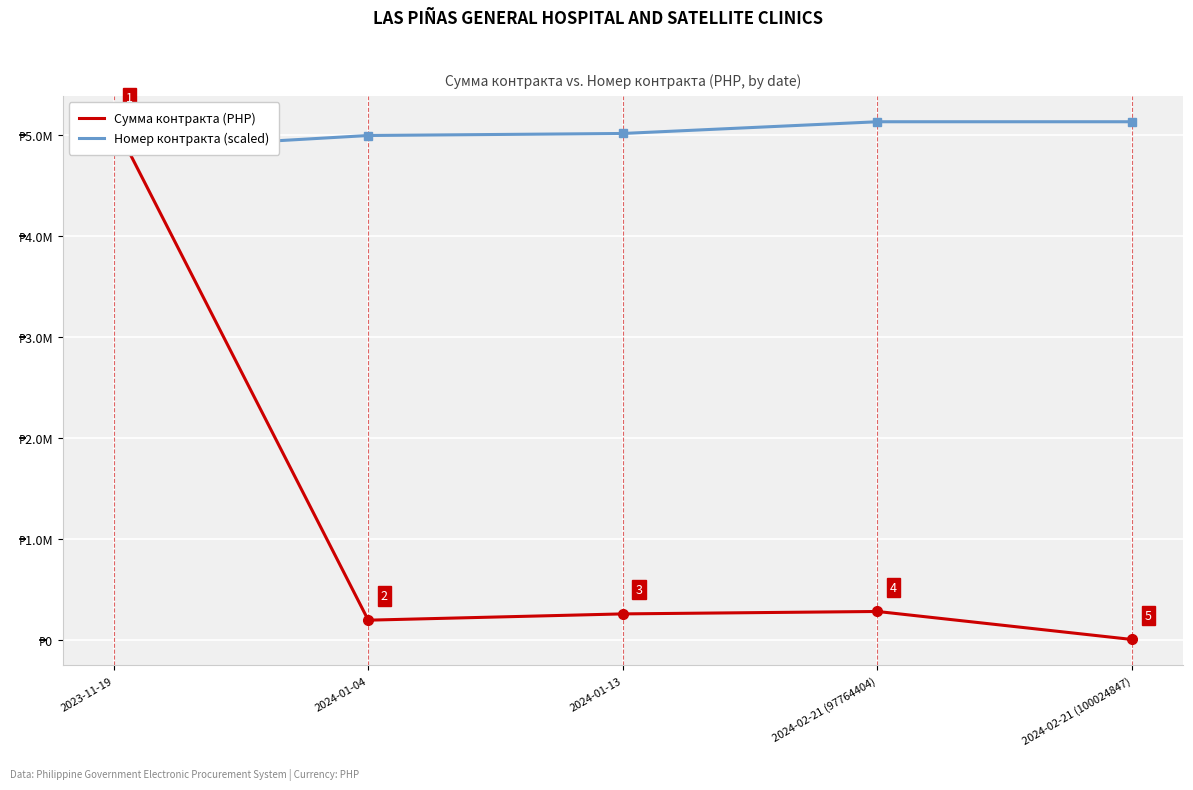

At which label does Сумма контракта (PHP) reach its peak?

2023-11-19